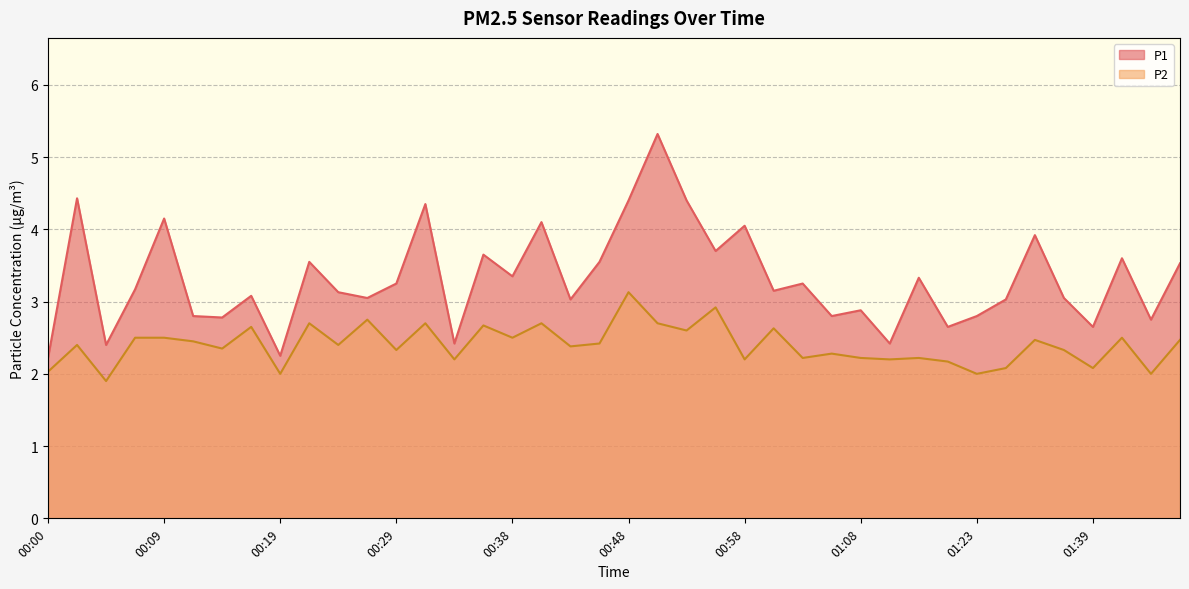

Where is P2 nearest to the value 2?

00:19